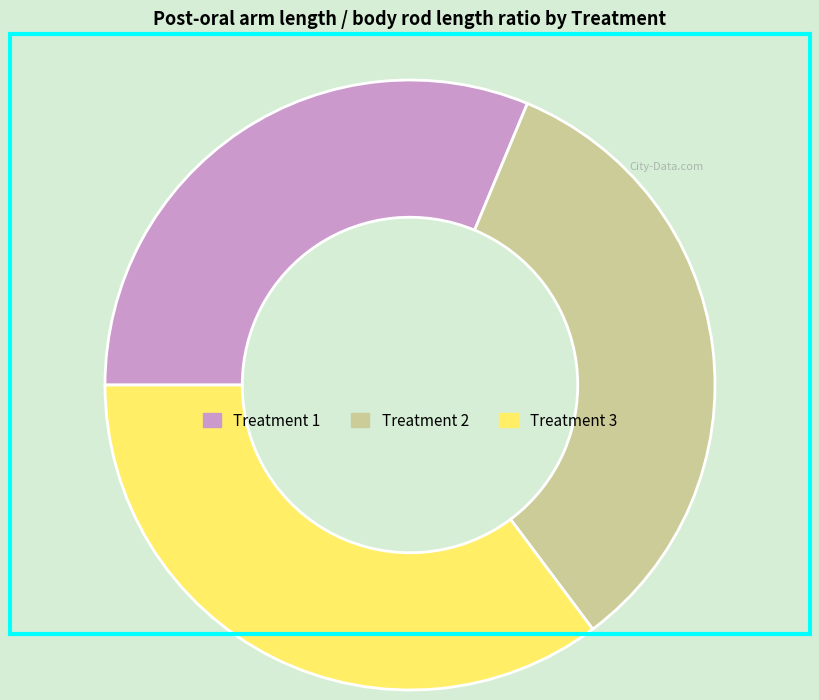

The Treatment 3 slice represents 35% of the pie. True or false?

True